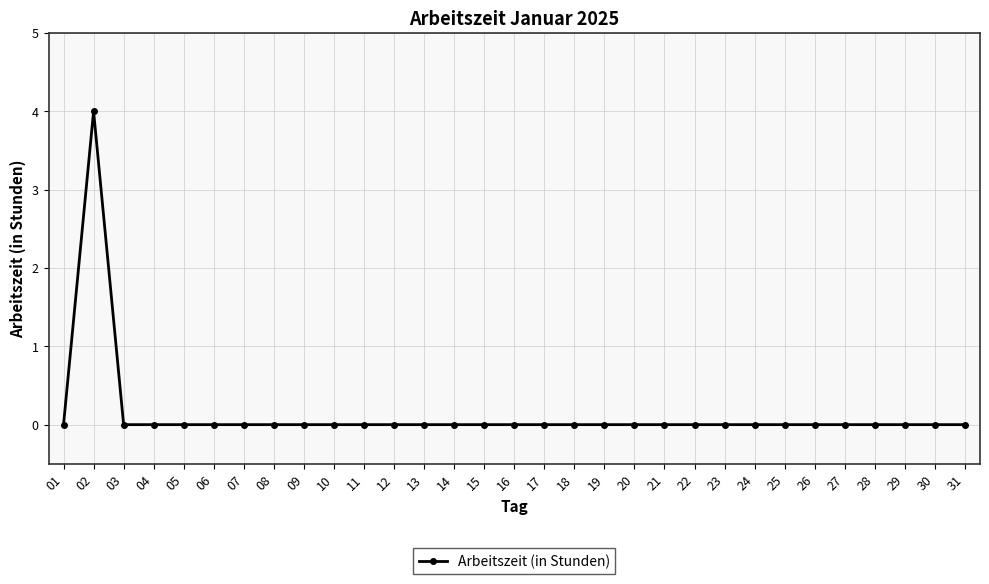

Which category has the highest value across all series?

02